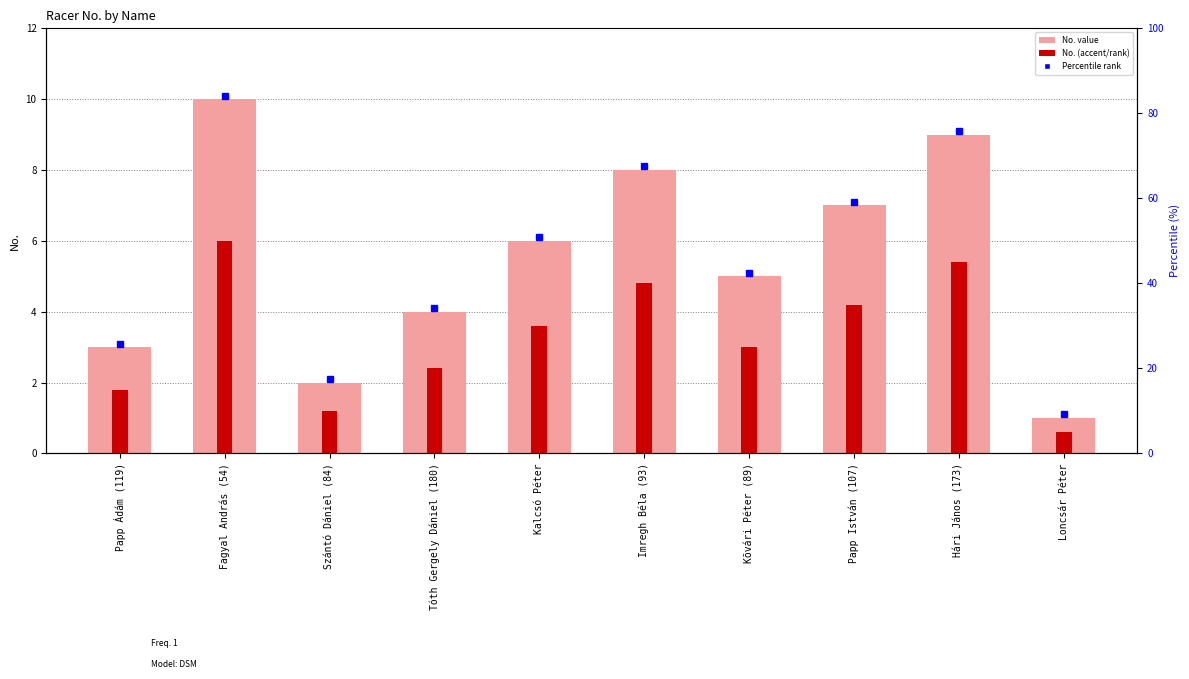

Where does the No. (accent) series first go above 3?

Fagyal András (54)